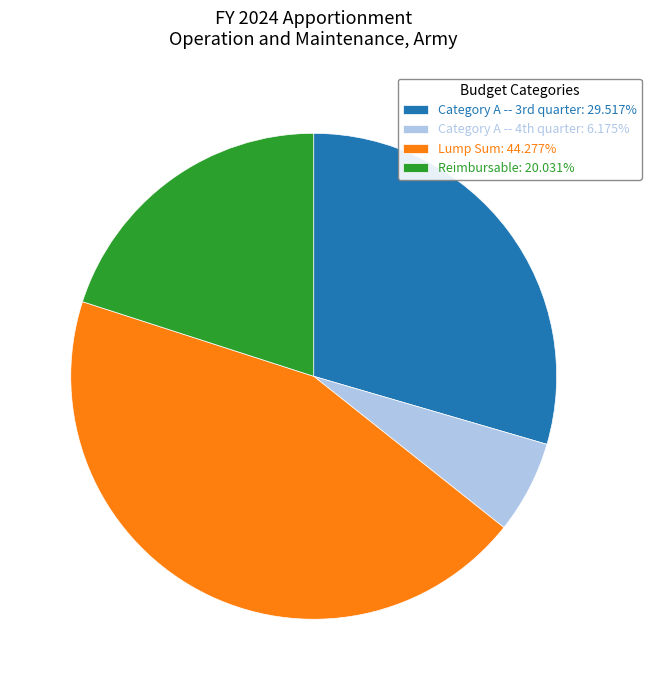

How many segments does this pie chart have?

4